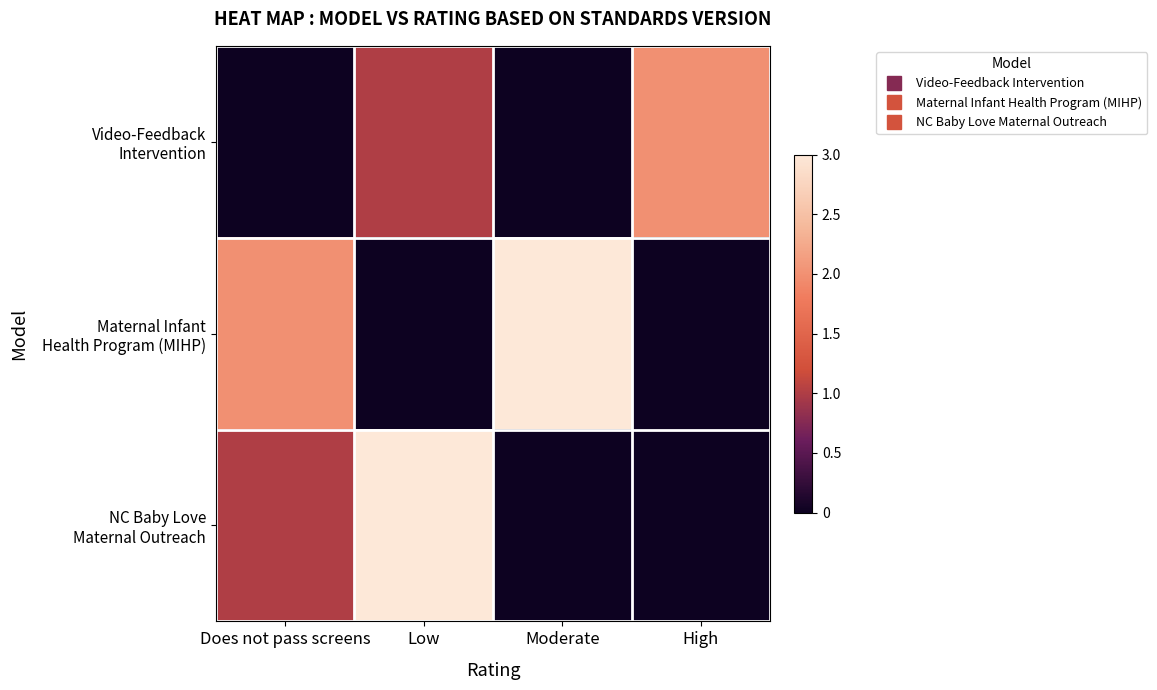

What is the spread (max minus min) of values at High?

2